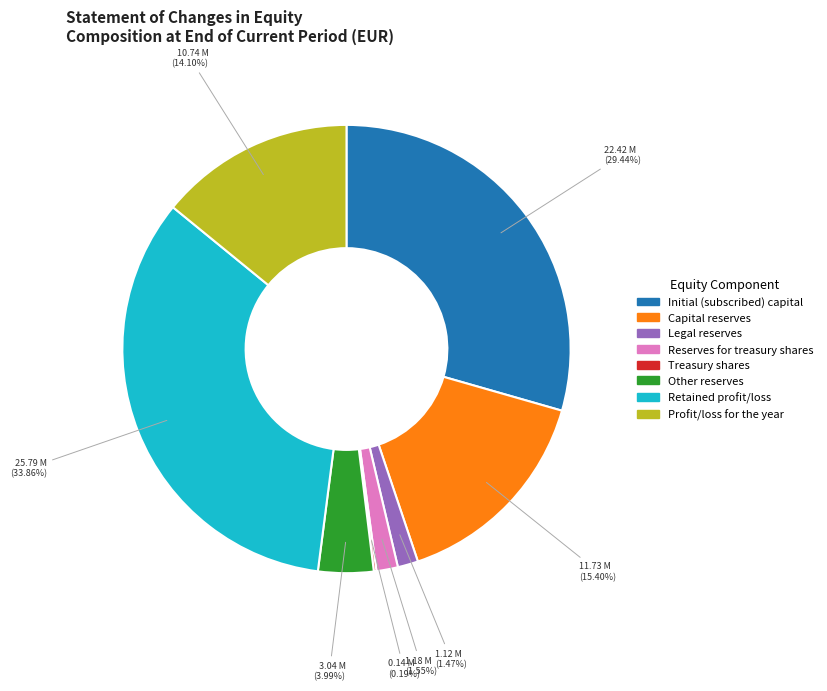

Do Retained profit/loss and Capital reserves together represent more than half of the pie?

No